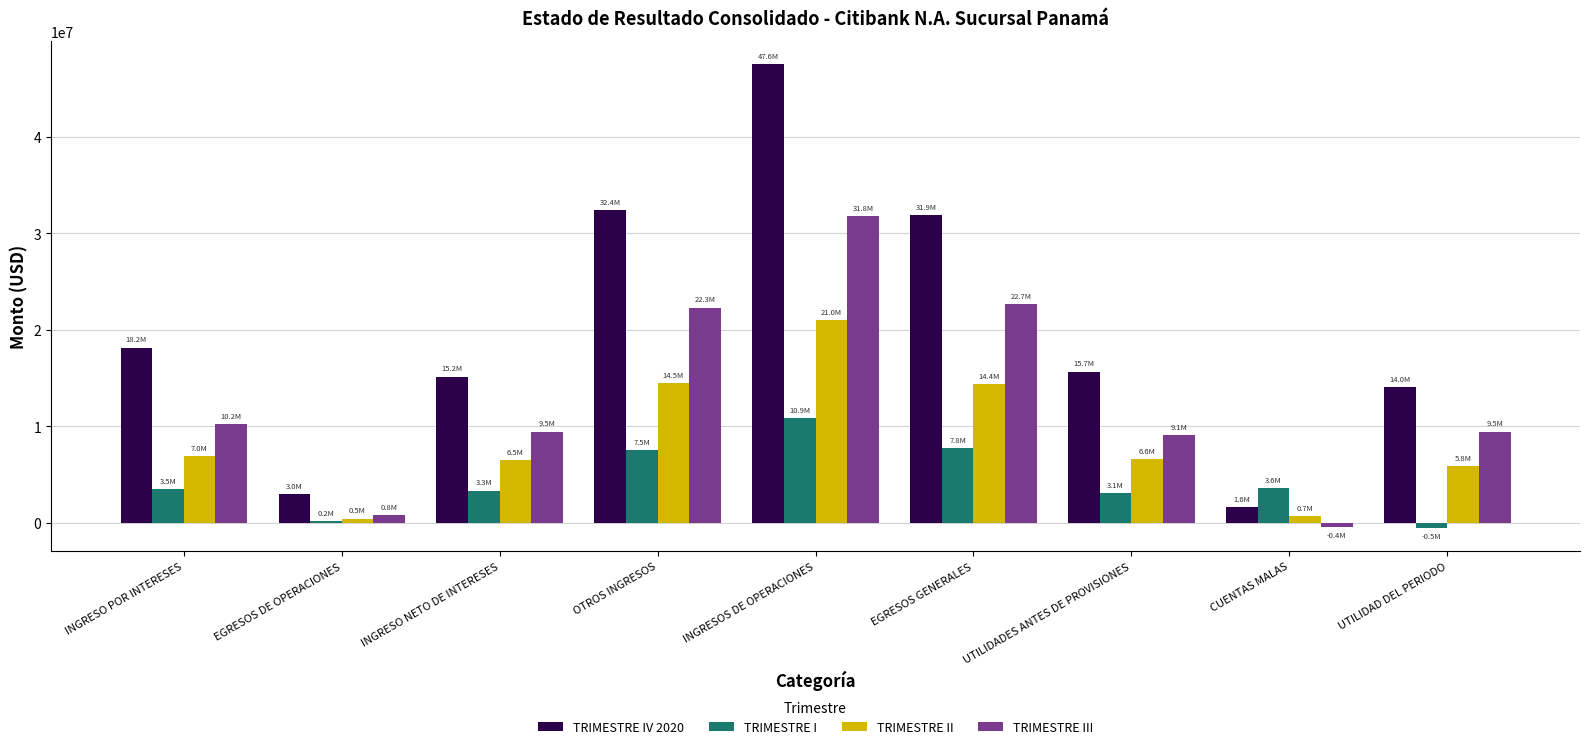

Rank the series by their average value, from highest to lowest.

TRIMESTRE IV 2020, TRIMESTRE III, TRIMESTRE II, TRIMESTRE I